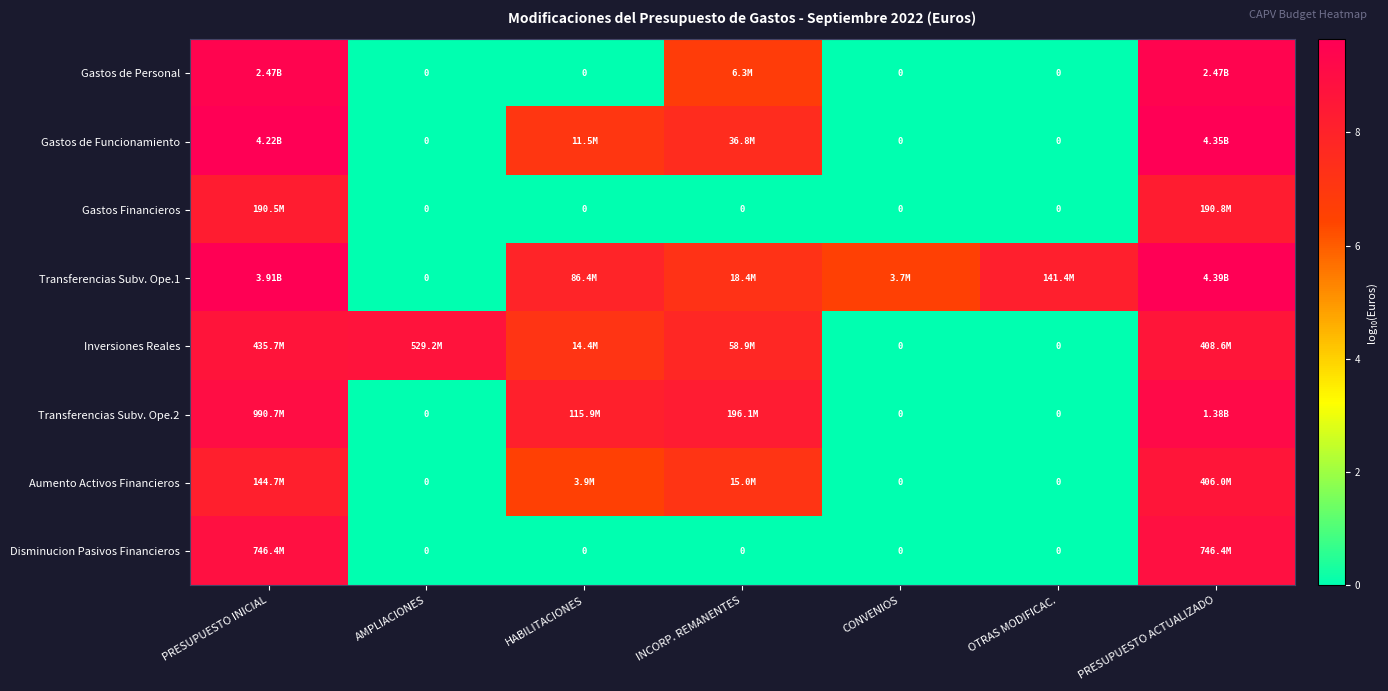

Read the Aumento Activos Financieros value at INCORP. REMANENTES.

7.2